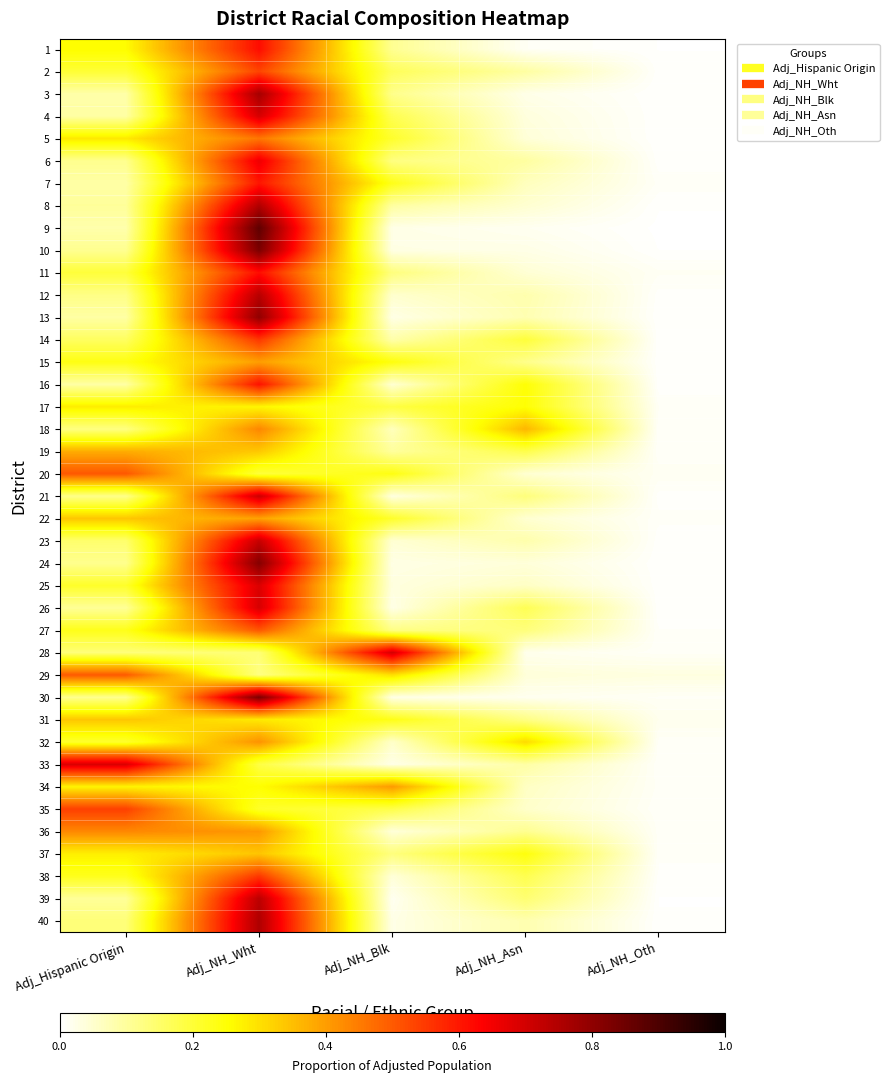

Reading left to right, transcribe all the data shown in this chart.

1: Adj_Hispanic Origin=0.3	Adj_NH_Wht=0.6	Adj_NH_Blk=0.1	Adj_NH_Asn=0.0	Adj_NH_Oth=0.0
2: Adj_Hispanic Origin=0.2	Adj_NH_Wht=0.5	Adj_NH_Blk=0.2	Adj_NH_Asn=0.1	Adj_NH_Oth=0.0
3: Adj_Hispanic Origin=0.1	Adj_NH_Wht=0.8	Adj_NH_Blk=0.1	Adj_NH_Asn=0.0	Adj_NH_Oth=0.0
4: Adj_Hispanic Origin=0.1	Adj_NH_Wht=0.7	Adj_NH_Blk=0.2	Adj_NH_Asn=0.0	Adj_NH_Oth=0.0
5: Adj_Hispanic Origin=0.3	Adj_NH_Wht=0.5	Adj_NH_Blk=0.2	Adj_NH_Asn=0.0	Adj_NH_Oth=0.0
6: Adj_Hispanic Origin=0.1	Adj_NH_Wht=0.7	Adj_NH_Blk=0.1	Adj_NH_Asn=0.1	Adj_NH_Oth=0.0
7: Adj_Hispanic Origin=0.1	Adj_NH_Wht=0.6	Adj_NH_Blk=0.2	Adj_NH_Asn=0.1	Adj_NH_Oth=0.0
8: Adj_Hispanic Origin=0.1	Adj_NH_Wht=0.8	Adj_NH_Blk=0.1	Adj_NH_Asn=0.0	Adj_NH_Oth=0.0
9: Adj_Hispanic Origin=0.1	Adj_NH_Wht=0.9	Adj_NH_Blk=0.0	Adj_NH_Asn=0.0	Adj_NH_Oth=0.0
10: Adj_Hispanic Origin=0.1	Adj_NH_Wht=0.8	Adj_NH_Blk=0.0	Adj_NH_Asn=0.0	Adj_NH_Oth=0.0
11: Adj_Hispanic Origin=0.2	Adj_NH_Wht=0.6	Adj_NH_Blk=0.1	Adj_NH_Asn=0.0	Adj_NH_Oth=0.0
12: Adj_Hispanic Origin=0.1	Adj_NH_Wht=0.7	Adj_NH_Blk=0.0	Adj_NH_Asn=0.1	Adj_NH_Oth=0.0
13: Adj_Hispanic Origin=0.1	Adj_NH_Wht=0.8	Adj_NH_Blk=0.0	Adj_NH_Asn=0.1	Adj_NH_Oth=0.0
14: Adj_Hispanic Origin=0.2	Adj_NH_Wht=0.6	Adj_NH_Blk=0.1	Adj_NH_Asn=0.2	Adj_NH_Oth=0.0
15: Adj_Hispanic Origin=0.2	Adj_NH_Wht=0.4	Adj_NH_Blk=0.2	Adj_NH_Asn=0.1	Adj_NH_Oth=0.0
16: Adj_Hispanic Origin=0.1	Adj_NH_Wht=0.6	Adj_NH_Blk=0.0	Adj_NH_Asn=0.2	Adj_NH_Oth=0.0
17: Adj_Hispanic Origin=0.3	Adj_NH_Wht=0.3	Adj_NH_Blk=0.2	Adj_NH_Asn=0.3	Adj_NH_Oth=0.0
18: Adj_Hispanic Origin=0.1	Adj_NH_Wht=0.4	Adj_NH_Blk=0.1	Adj_NH_Asn=0.4	Adj_NH_Oth=0.0
19: Adj_Hispanic Origin=0.4	Adj_NH_Wht=0.3	Adj_NH_Blk=0.1	Adj_NH_Asn=0.2	Adj_NH_Oth=0.0
20: Adj_Hispanic Origin=0.5	Adj_NH_Wht=0.2	Adj_NH_Blk=0.2	Adj_NH_Asn=0.0	Adj_NH_Oth=0.0
21: Adj_Hispanic Origin=0.1	Adj_NH_Wht=0.7	Adj_NH_Blk=0.0	Adj_NH_Asn=0.1	Adj_NH_Oth=0.0
22: Adj_Hispanic Origin=0.3	Adj_NH_Wht=0.4	Adj_NH_Blk=0.2	Adj_NH_Asn=0.0	Adj_NH_Oth=0.0
23: Adj_Hispanic Origin=0.1	Adj_NH_Wht=0.7	Adj_NH_Blk=0.0	Adj_NH_Asn=0.1	Adj_NH_Oth=0.0
24: Adj_Hispanic Origin=0.1	Adj_NH_Wht=0.8	Adj_NH_Blk=0.0	Adj_NH_Asn=0.0	Adj_NH_Oth=0.0
25: Adj_Hispanic Origin=0.2	Adj_NH_Wht=0.7	Adj_NH_Blk=0.0	Adj_NH_Asn=0.1	Adj_NH_Oth=0.0
26: Adj_Hispanic Origin=0.1	Adj_NH_Wht=0.7	Adj_NH_Blk=0.0	Adj_NH_Asn=0.2	Adj_NH_Oth=0.0
27: Adj_Hispanic Origin=0.2	Adj_NH_Wht=0.5	Adj_NH_Blk=0.1	Adj_NH_Asn=0.1	Adj_NH_Oth=0.0
28: Adj_Hispanic Origin=0.1	Adj_NH_Wht=0.1	Adj_NH_Blk=0.7	Adj_NH_Asn=0.0	Adj_NH_Oth=0.0
29: Adj_Hispanic Origin=0.5	Adj_NH_Wht=0.1	Adj_NH_Blk=0.3	Adj_NH_Asn=0.0	Adj_NH_Oth=0.0
30: Adj_Hispanic Origin=0.1	Adj_NH_Wht=0.8	Adj_NH_Blk=0.0	Adj_NH_Asn=0.0	Adj_NH_Oth=0.0
31: Adj_Hispanic Origin=0.3	Adj_NH_Wht=0.3	Adj_NH_Blk=0.2	Adj_NH_Asn=0.1	Adj_NH_Oth=0.0
32: Adj_Hispanic Origin=0.2	Adj_NH_Wht=0.4	Adj_NH_Blk=0.1	Adj_NH_Asn=0.3	Adj_NH_Oth=0.0
33: Adj_Hispanic Origin=0.7	Adj_NH_Wht=0.2	Adj_NH_Blk=0.0	Adj_NH_Asn=0.1	Adj_NH_Oth=0.0
34: Adj_Hispanic Origin=0.3	Adj_NH_Wht=0.3	Adj_NH_Blk=0.4	Adj_NH_Asn=0.1	Adj_NH_Oth=0.0
35: Adj_Hispanic Origin=0.5	Adj_NH_Wht=0.2	Adj_NH_Blk=0.2	Adj_NH_Asn=0.1	Adj_NH_Oth=0.0
36: Adj_Hispanic Origin=0.4	Adj_NH_Wht=0.4	Adj_NH_Blk=0.0	Adj_NH_Asn=0.1	Adj_NH_Oth=0.0
37: Adj_Hispanic Origin=0.3	Adj_NH_Wht=0.3	Adj_NH_Blk=0.1	Adj_NH_Asn=0.2	Adj_NH_Oth=0.0
38: Adj_Hispanic Origin=0.2	Adj_NH_Wht=0.6	Adj_NH_Blk=0.0	Adj_NH_Asn=0.2	Adj_NH_Oth=0.0
39: Adj_Hispanic Origin=0.1	Adj_NH_Wht=0.7	Adj_NH_Blk=0.0	Adj_NH_Asn=0.1	Adj_NH_Oth=0.0
40: Adj_Hispanic Origin=0.1	Adj_NH_Wht=0.8	Adj_NH_Blk=0.0	Adj_NH_Asn=0.1	Adj_NH_Oth=0.0